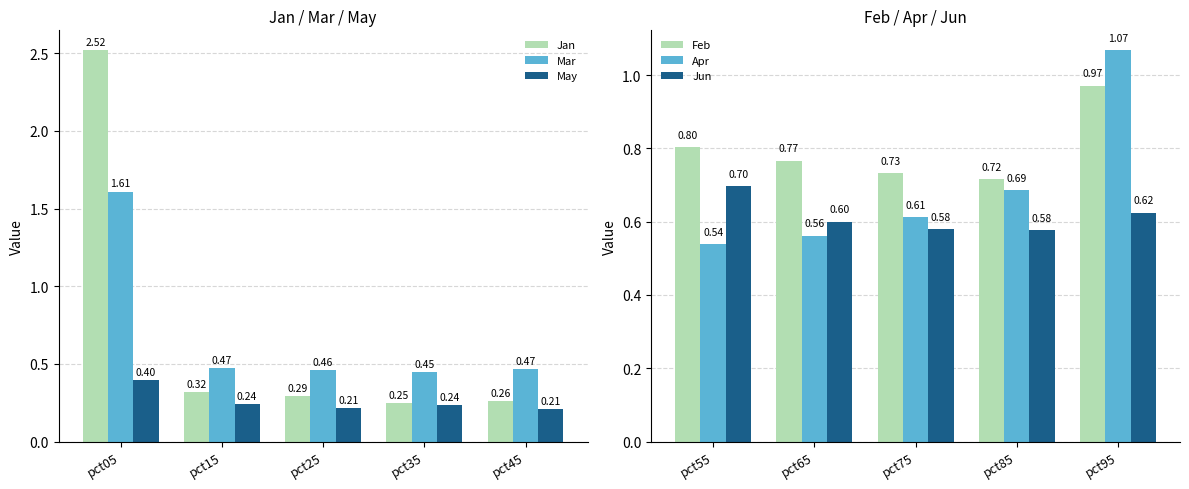

Does the chart contain stacked bars?

No